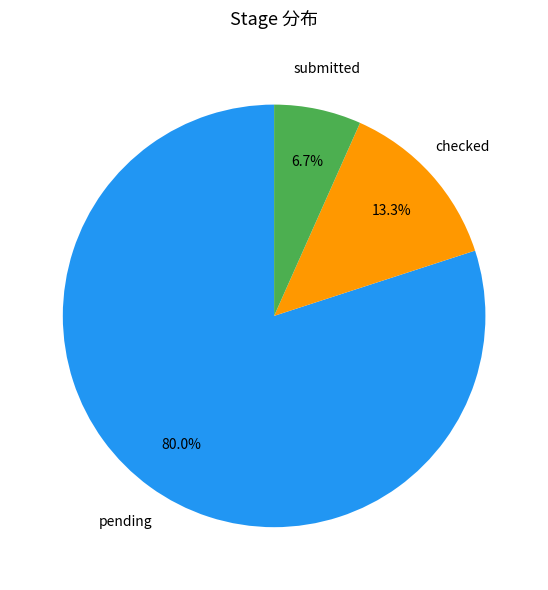

Is there a majority slice in this chart?

Yes